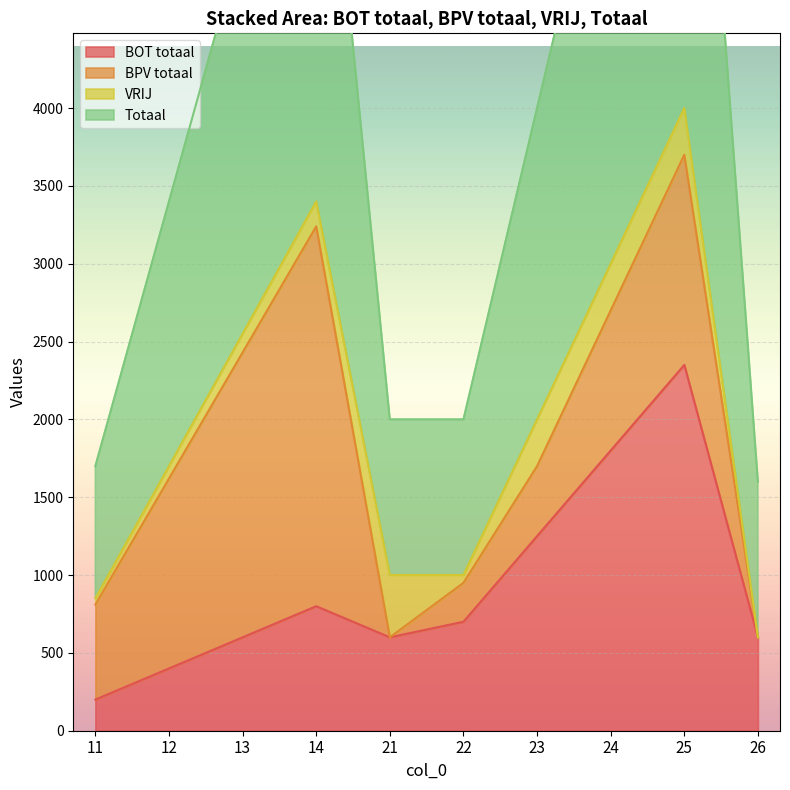

What is the difference between the highest and lowest values at 21?

1400